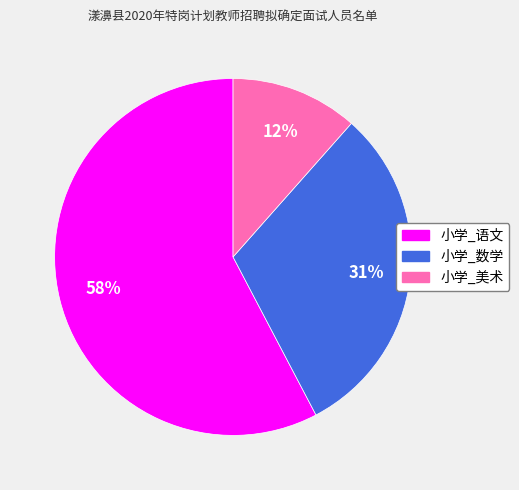

Is it true that 小学_美术 is 12% of the pie?

True